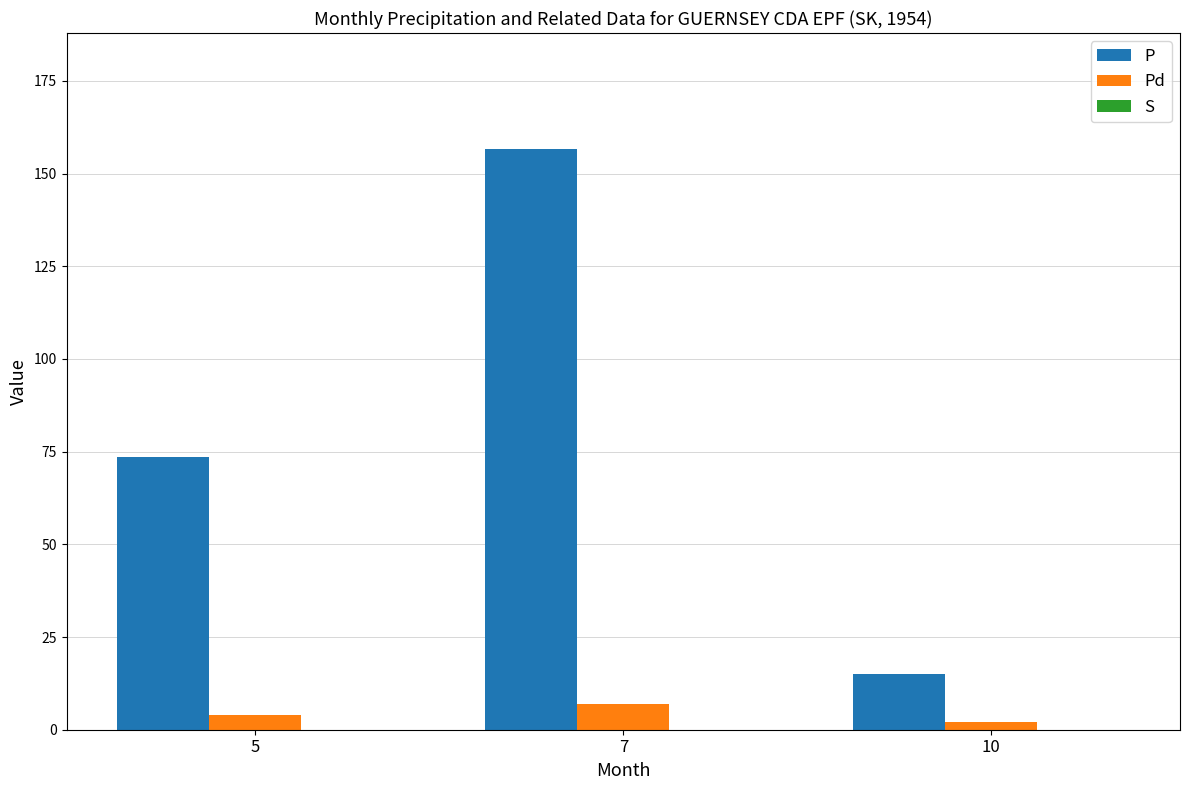

Count the number of categories in the chart.

3